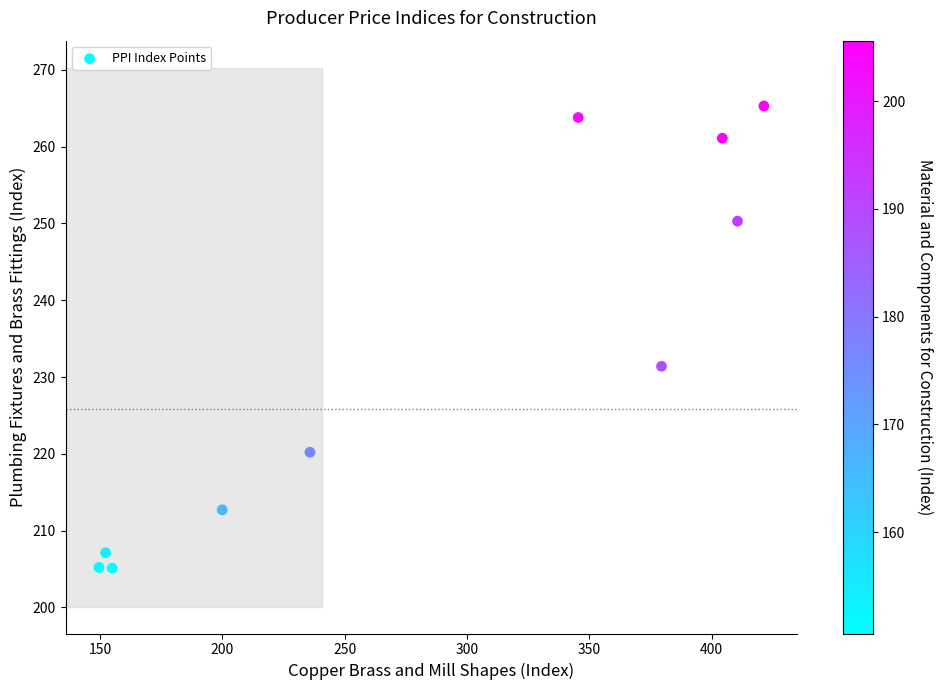

What is the range of X values (max minus min)?

271.8